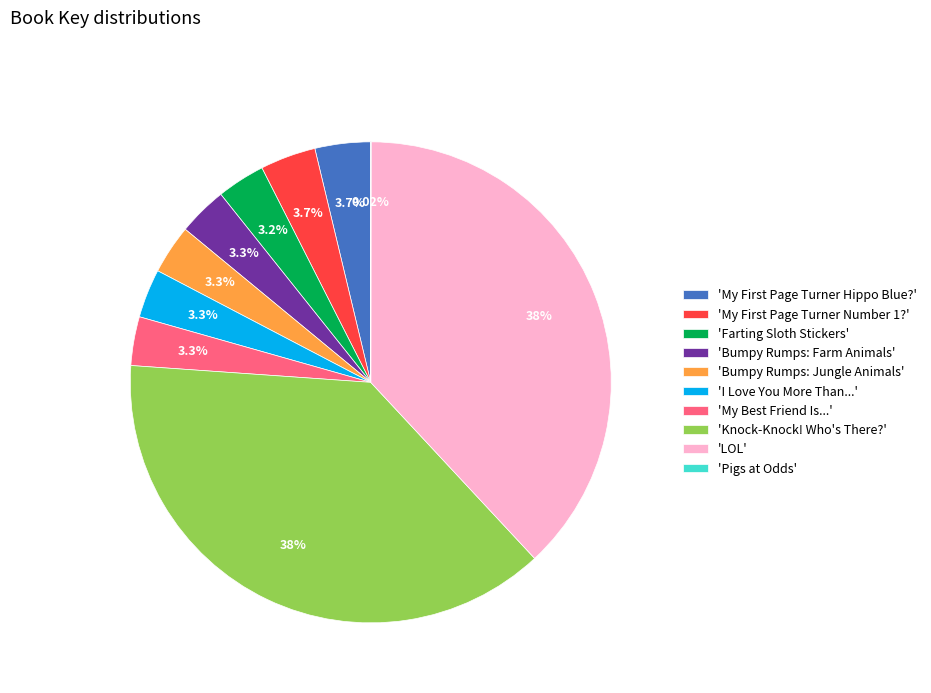

Does 'My Best Friend Is...' account for over 50% of the chart?

No